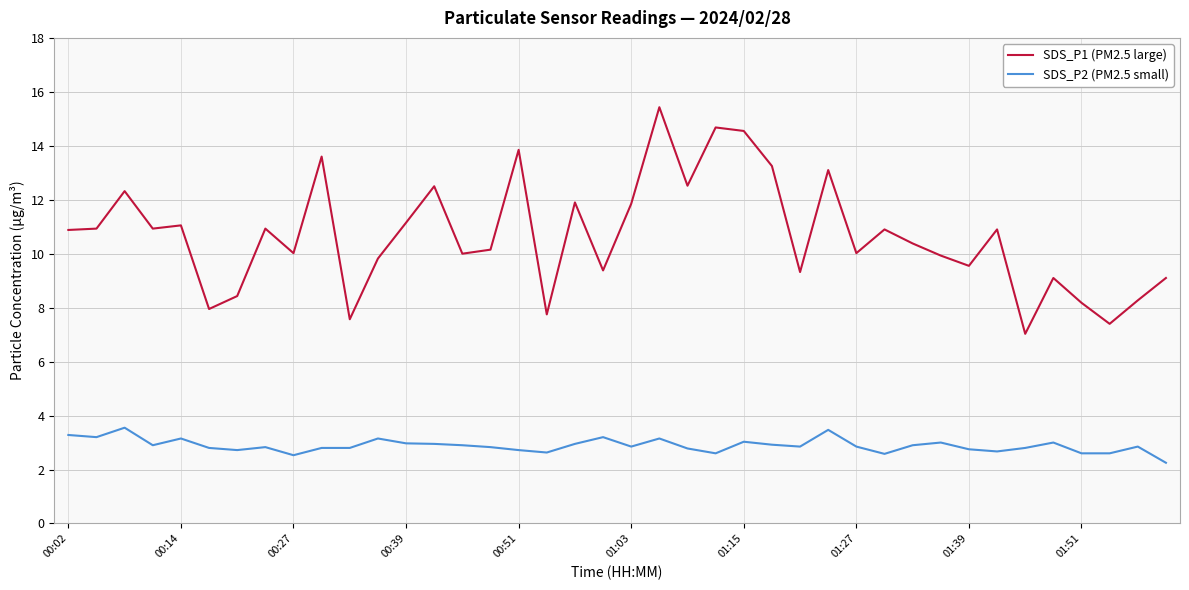

What is the lowest value of the SDS_P1 (PM2.5 large) series?

7.0